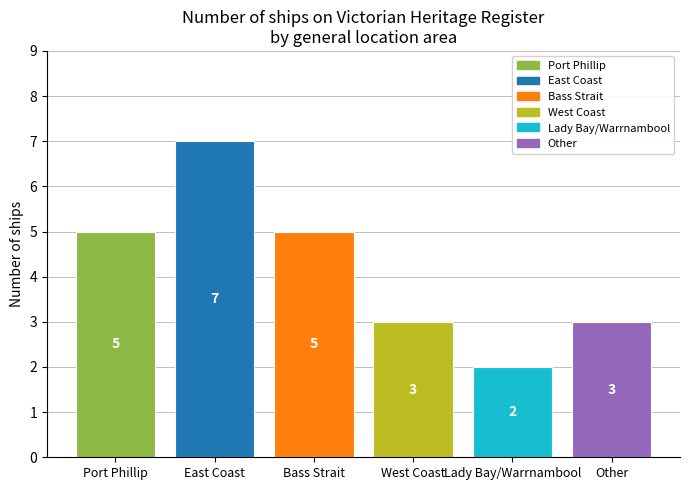

What is the ratio of the value at Other to the value at Port Phillip?

0.6